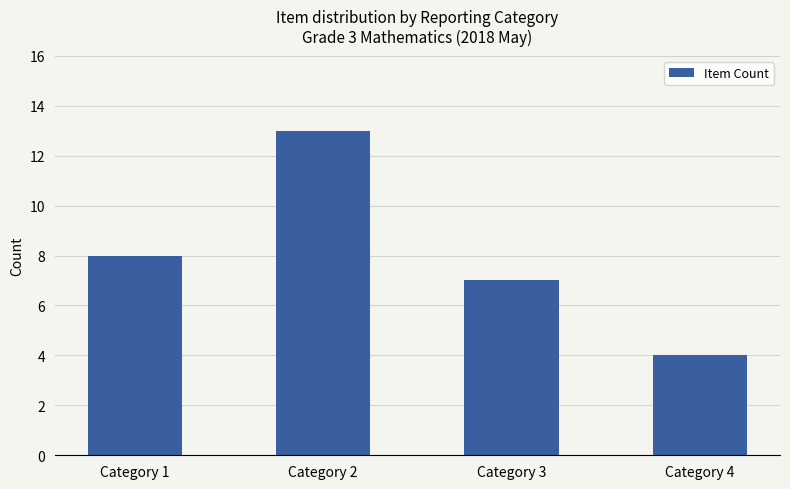

What is the greatest value displayed?

13